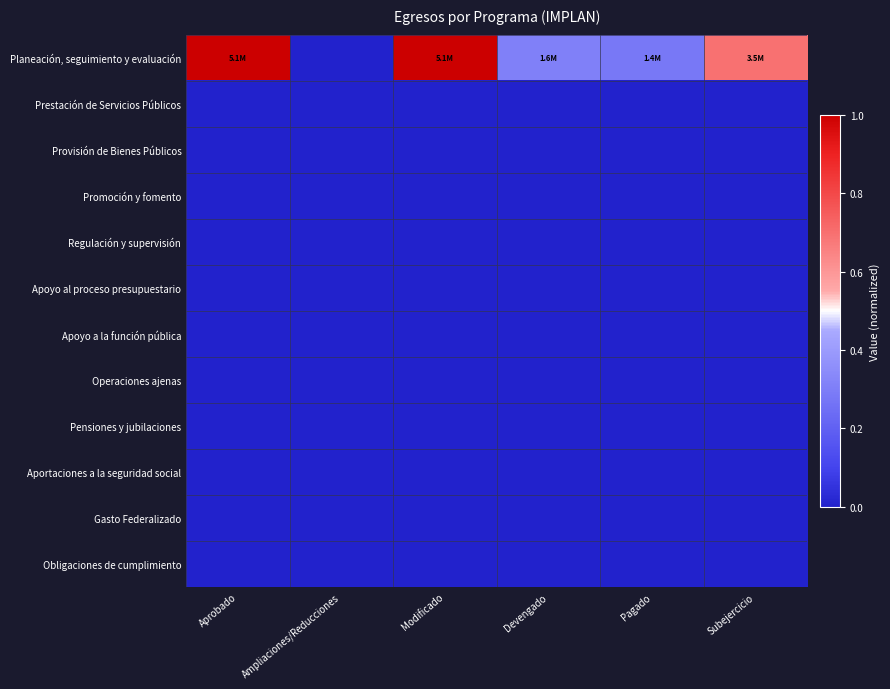

Which series has the largest range (max minus min)?

Planeación, seguimiento y evaluación